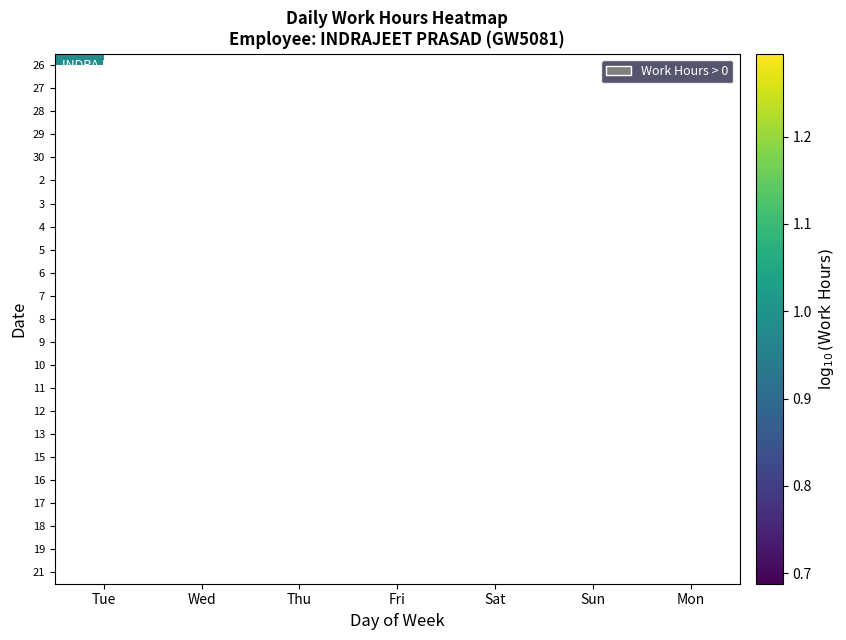

Count the number of categories in the chart.

7